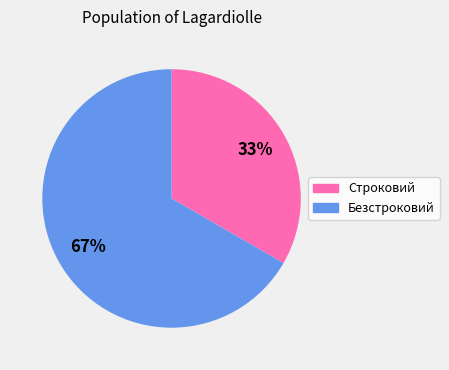

What percentage is the Безстроковий slice, to the nearest percent?

67%